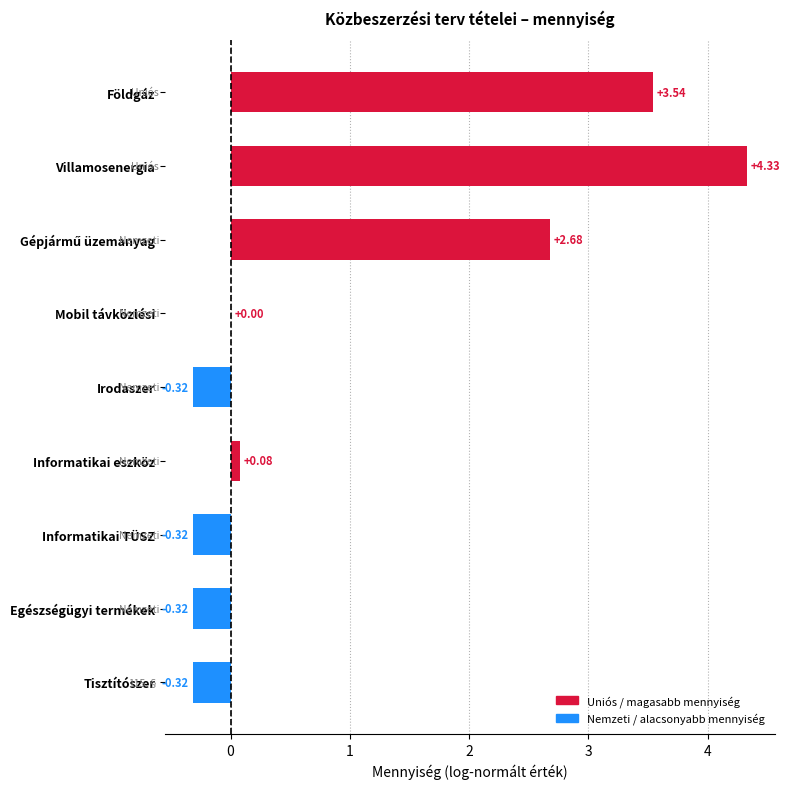

What is the sum of the values at Irodaszer and Informatikai TÜSZ?

-0.6